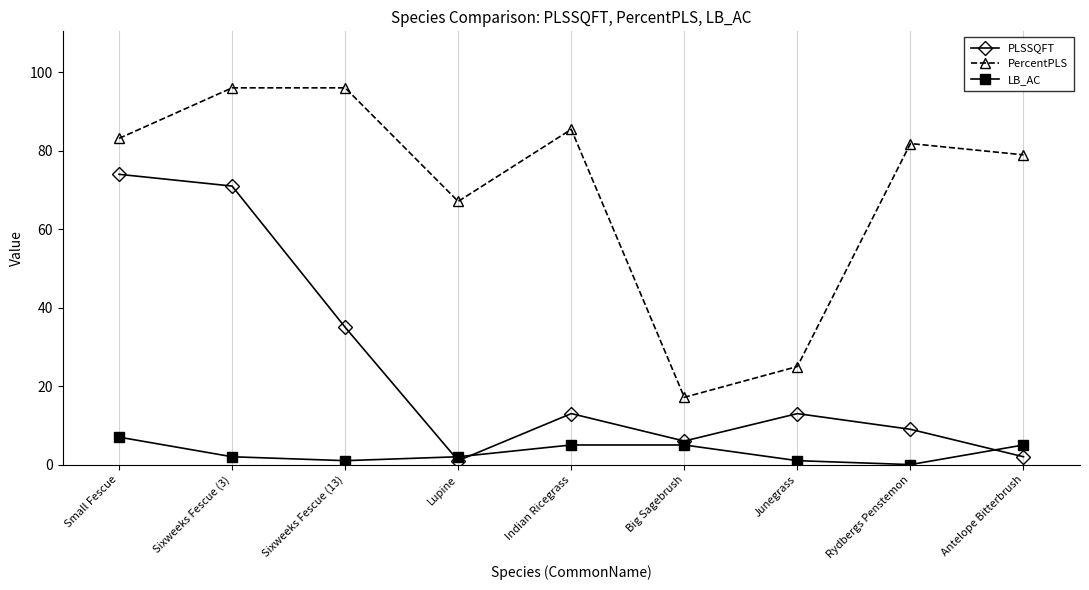

The LB_AC series shows 5.0 at Indian Ricegrass. True or false?

True